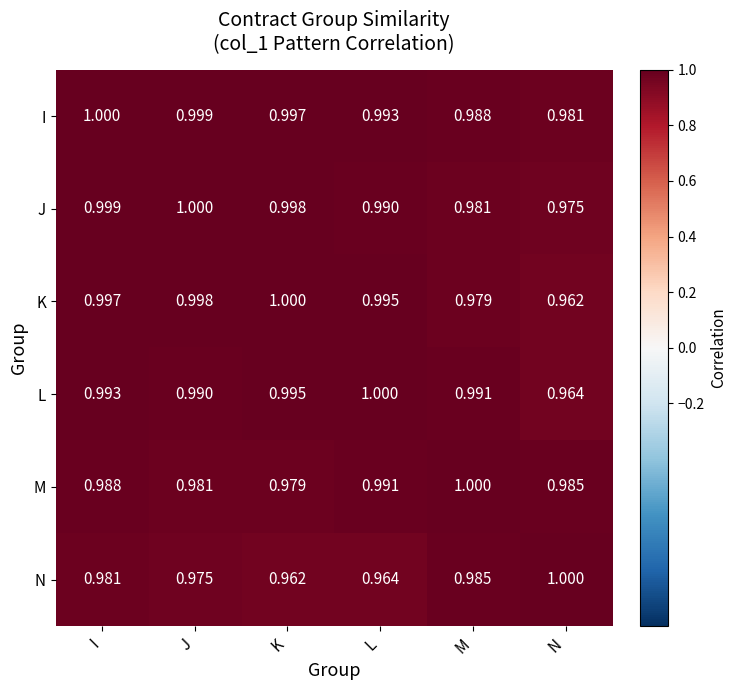

At which category is the sum across all series the highest?

I